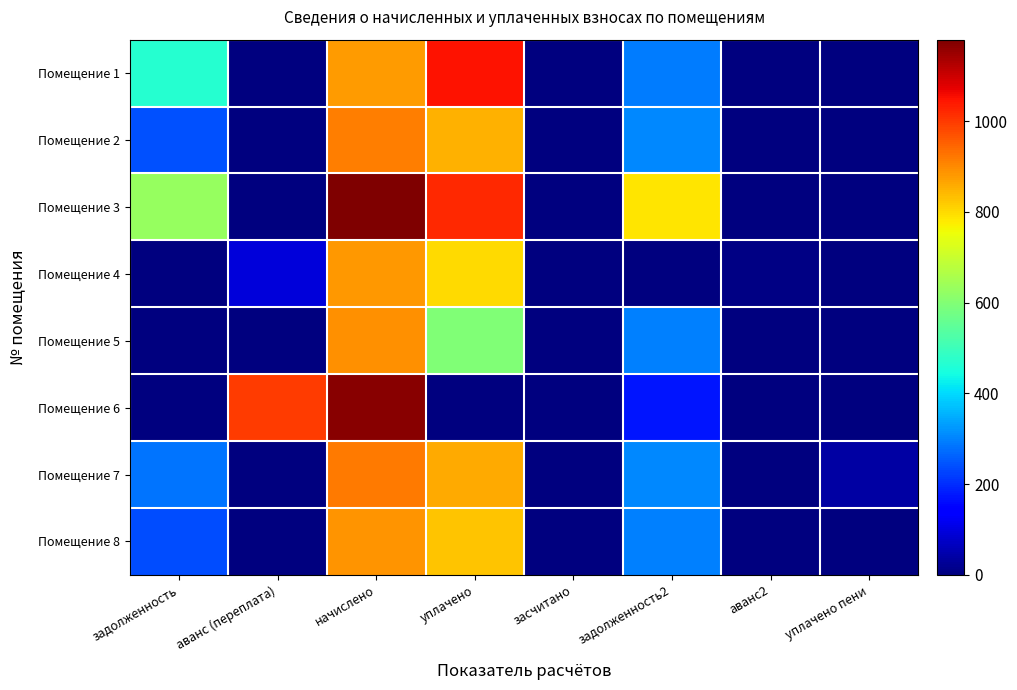

At which category does the chart reach its peak across all series?

начислено